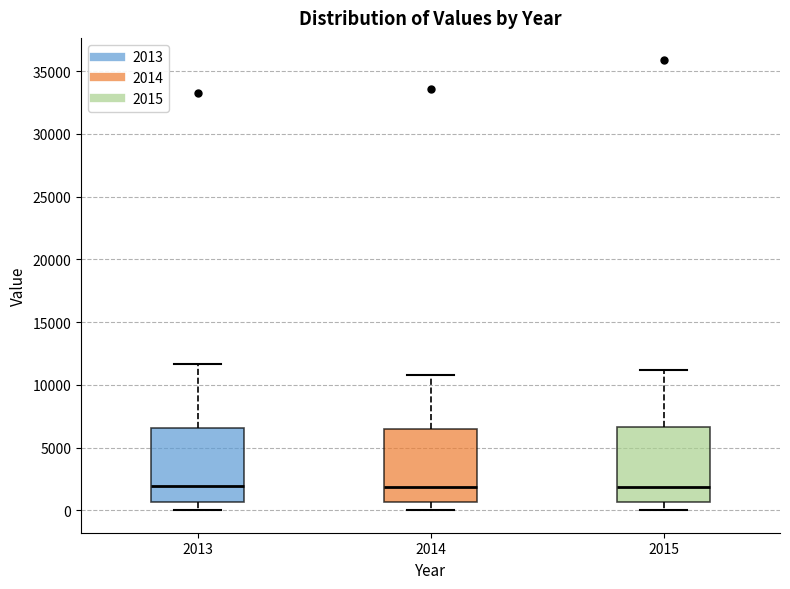

Where is the upper edge of the box at x = 2014 on the y-axis? The values are not printed on the chart, so give them approximately, as read against the axis.

6500